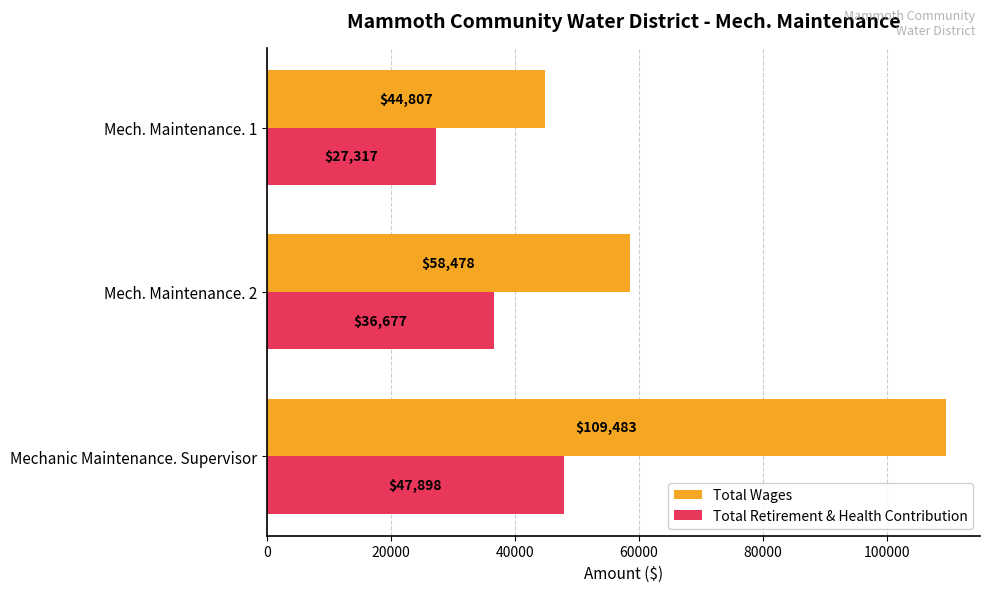

List the series in order of their overall mean, highest first.

Total Wages, Total Retirement & Health Contribution